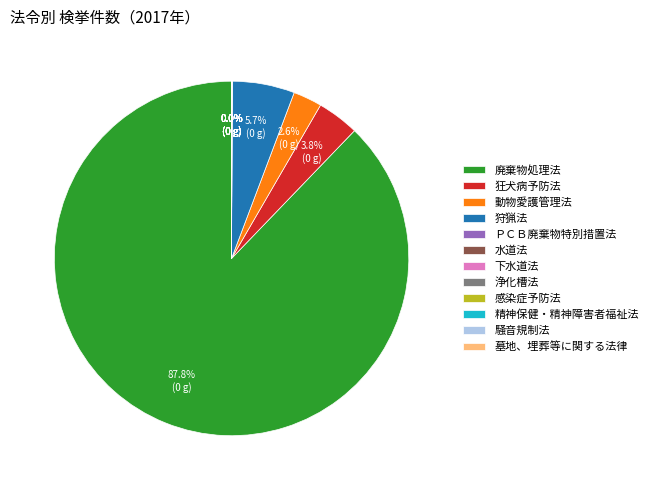

Which category has the biggest portion of the pie?

廃棄物処理法